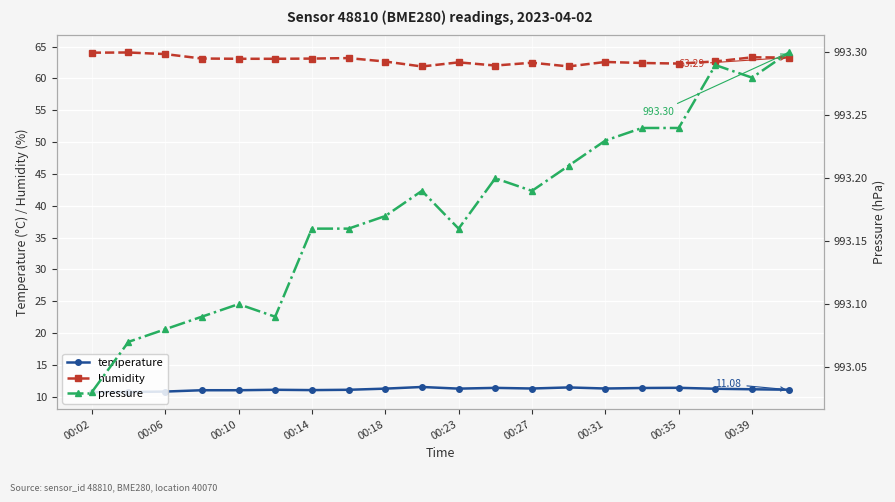

Reading left to right, list all the values displayed in this chart.

temperature: 10.7	10.7	10.8	11.0	11.0	11.1	11.0	11.1	11.2	11.5	11.2	11.4	11.3	11.4	11.3	11.3	11.4	11.2	11.2	11.1
humidity: 64.0	64.1	63.8	63.1	63.1	63.1	63.1	63.2	62.7	61.9	62.5	62.0	62.5	61.9	62.6	62.4	62.3	62.7	63.3	63.3
pressure: 993.0	993.1	993.1	993.1	993.1	993.1	993.2	993.2	993.2	993.2	993.2	993.2	993.2	993.2	993.2	993.2	993.2	993.3	993.3	993.3